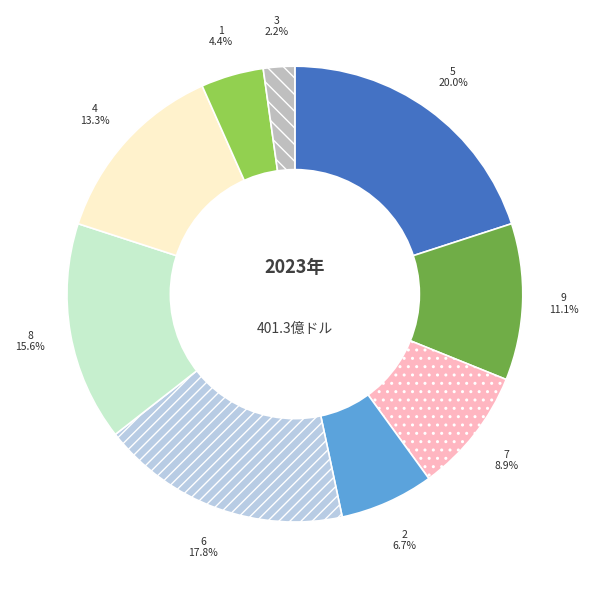

What is the ratio of the value at 1 to the value at 3?

2.0